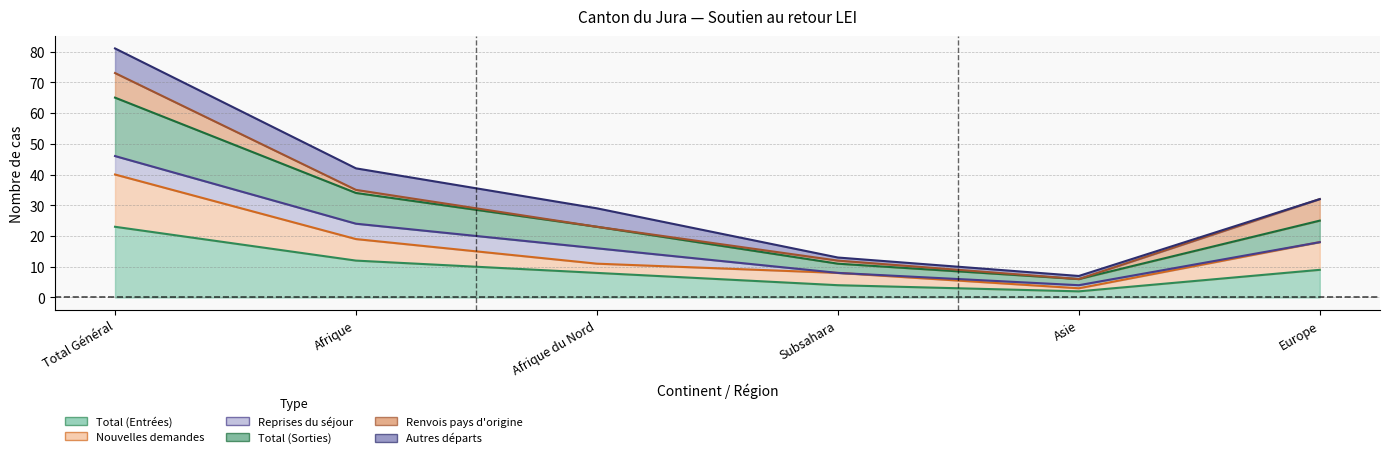

What position from the left is Subsahara?

4